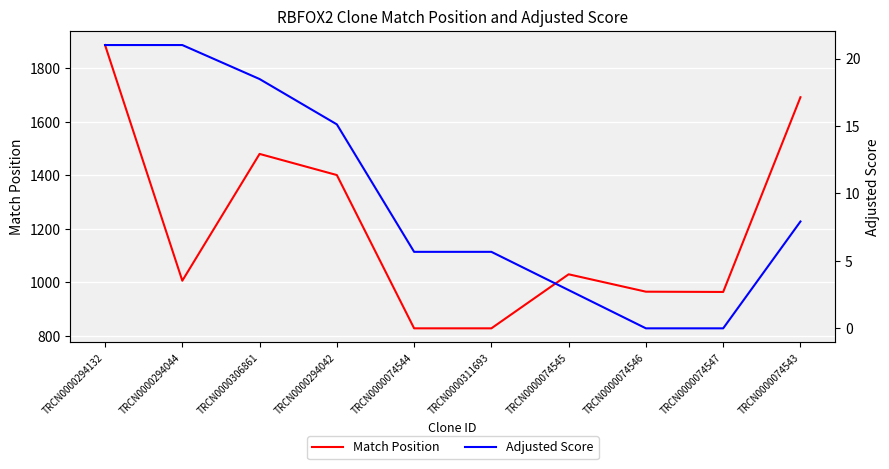

Which series has the largest total across all categories?

Match Position